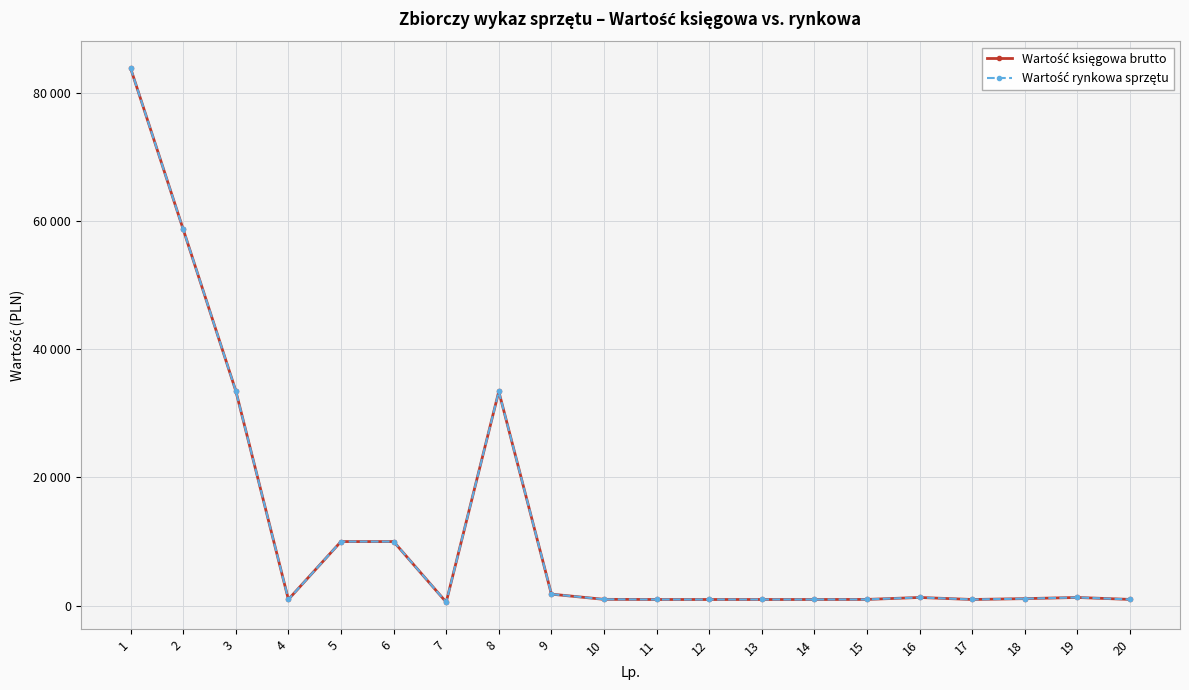

True or false: Wartość księgowa brutto and Wartość rynkowa sprzętu intersect in this chart.

False